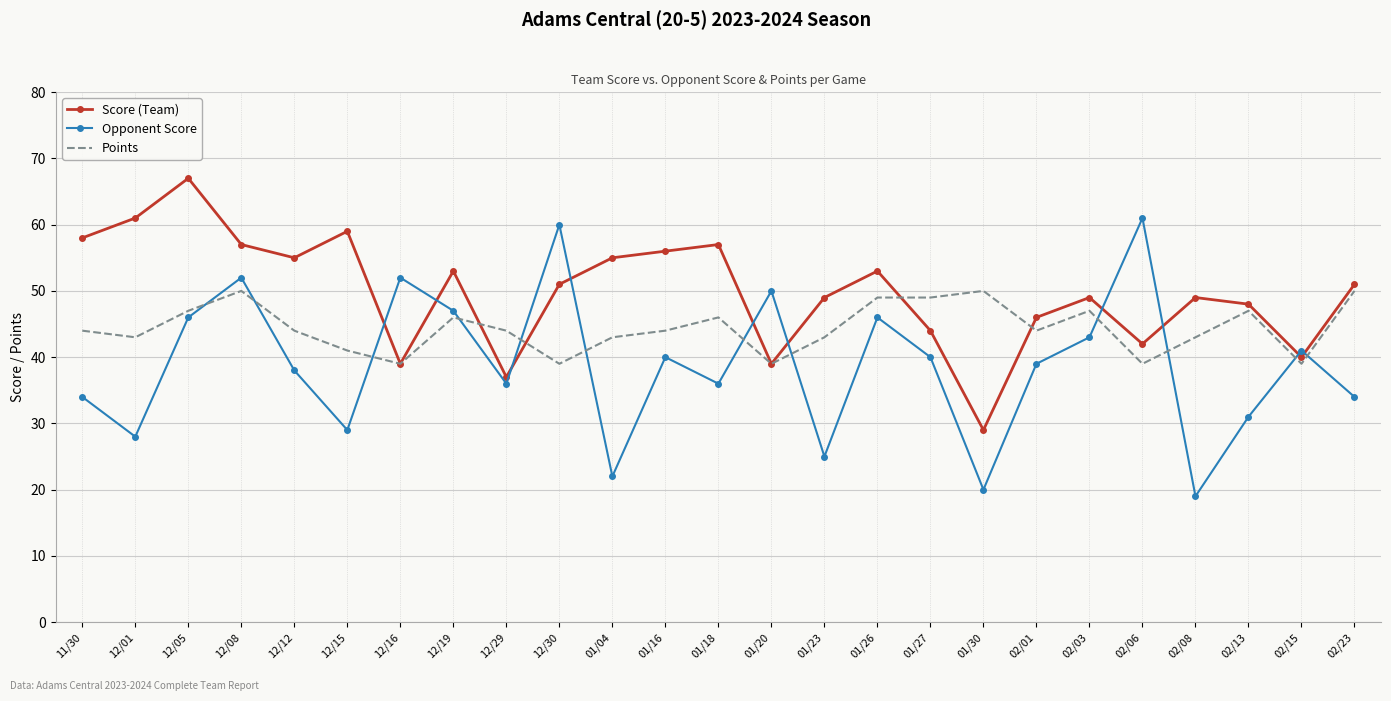

What position from the left is 12/01?

2